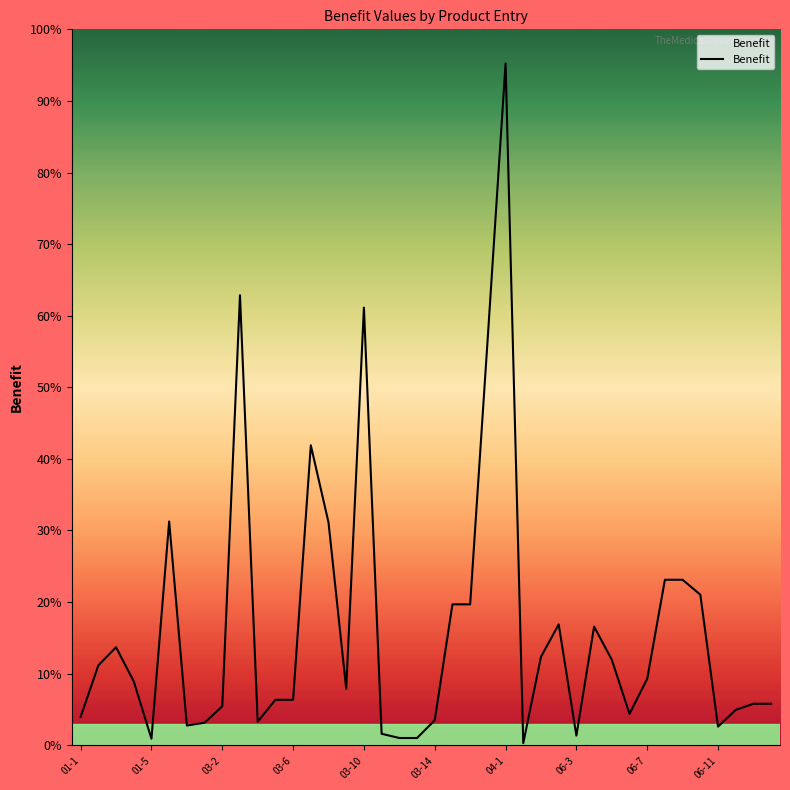

Does the chart have visible grid lines?

No